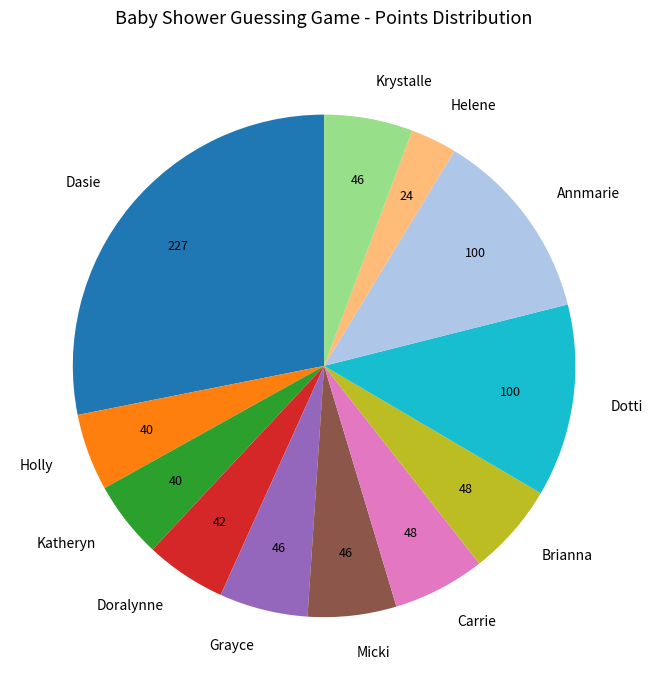

Combined, do Brianna and Helene account for over 50%?

No